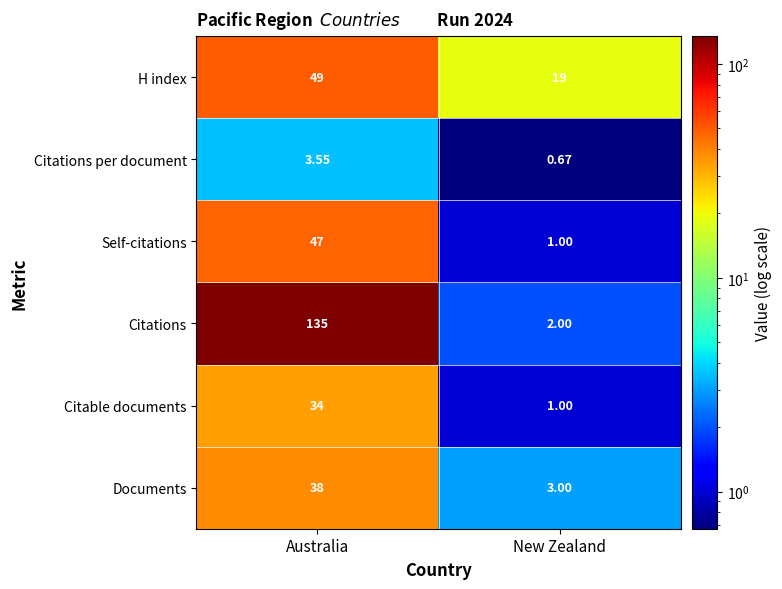

List the series in order of their peak value, lowest first.

Citations per document, Citable documents, Documents, Self-citations, H index, Citations